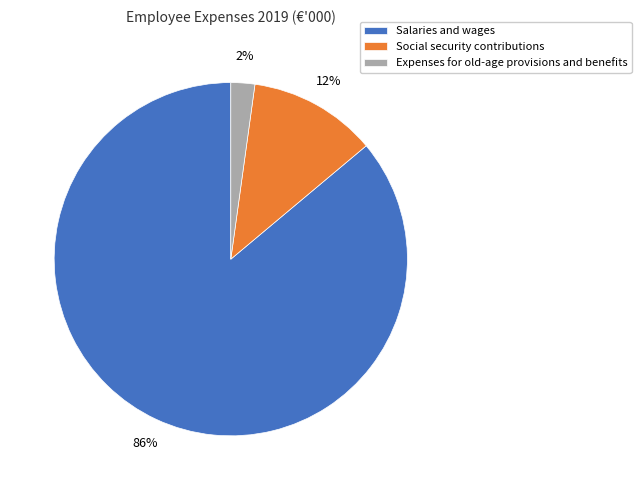

To the nearest percent, what is the difference between the Salaries and wages and Social security contributions slice percentages?

74%